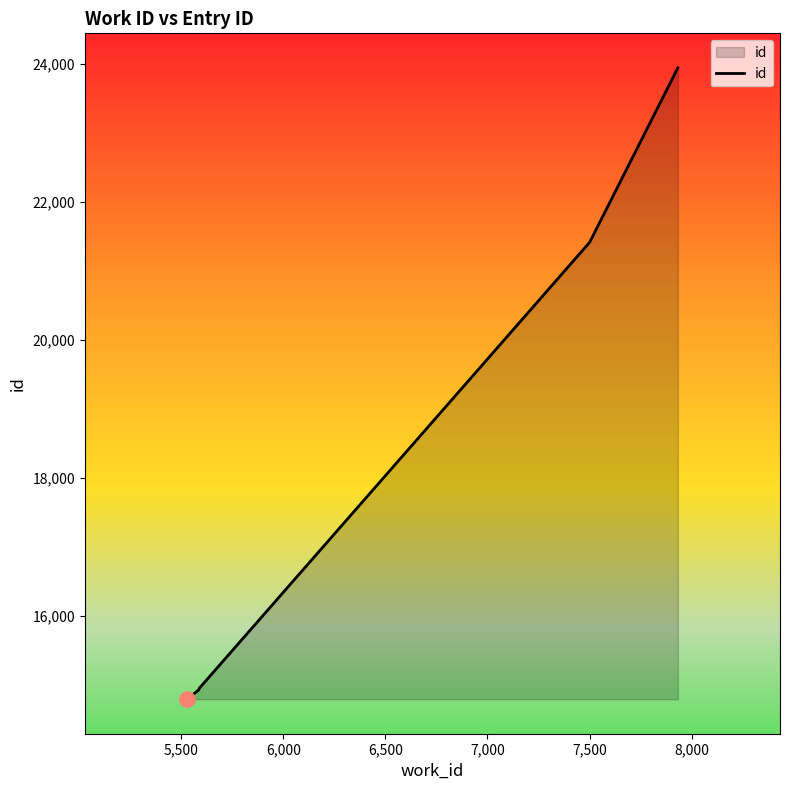

What is the ratio of the value at 5,500 to the value at 6,000?

1.0